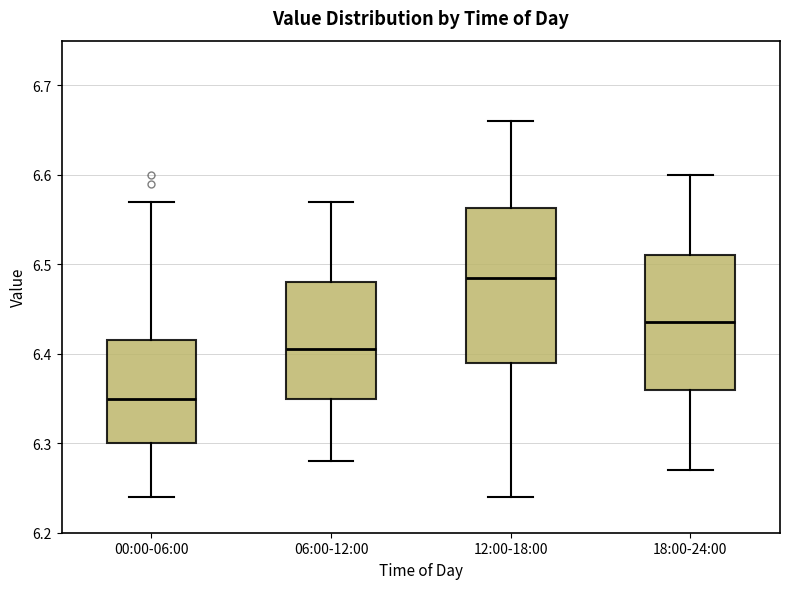

Which box's median line is the highest?

12:00-18:00